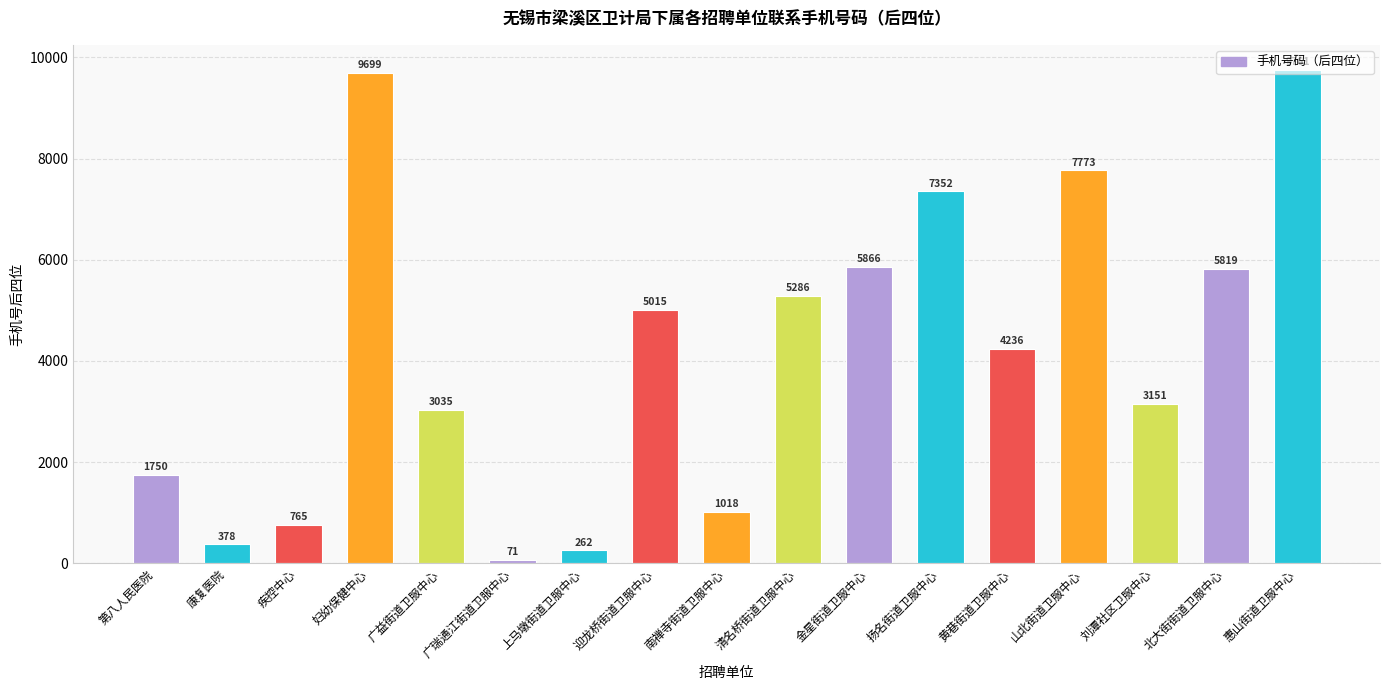

Does the chart contain stacked bars?

No